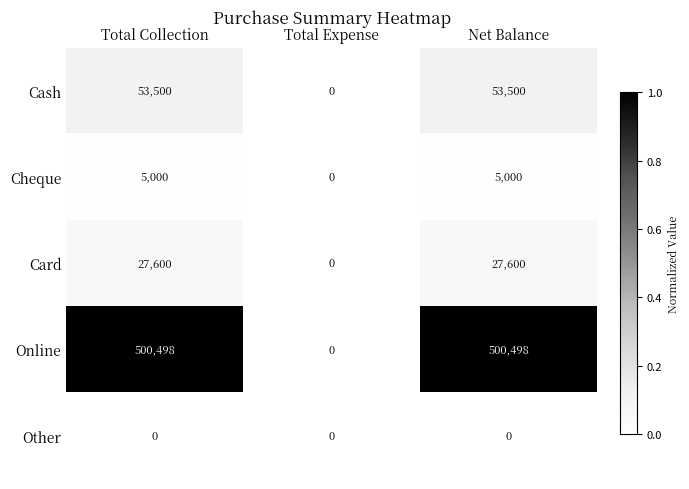

Count the Card values in the range 0 to 27600.

3